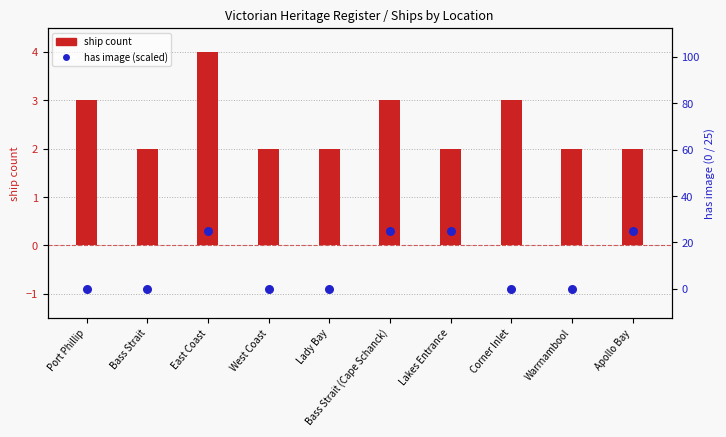

Is the value of ship count at Bass Strait (Cape Schanck) greater than the value of has image (scaled) at Bass Strait (Cape Schanck)?

No